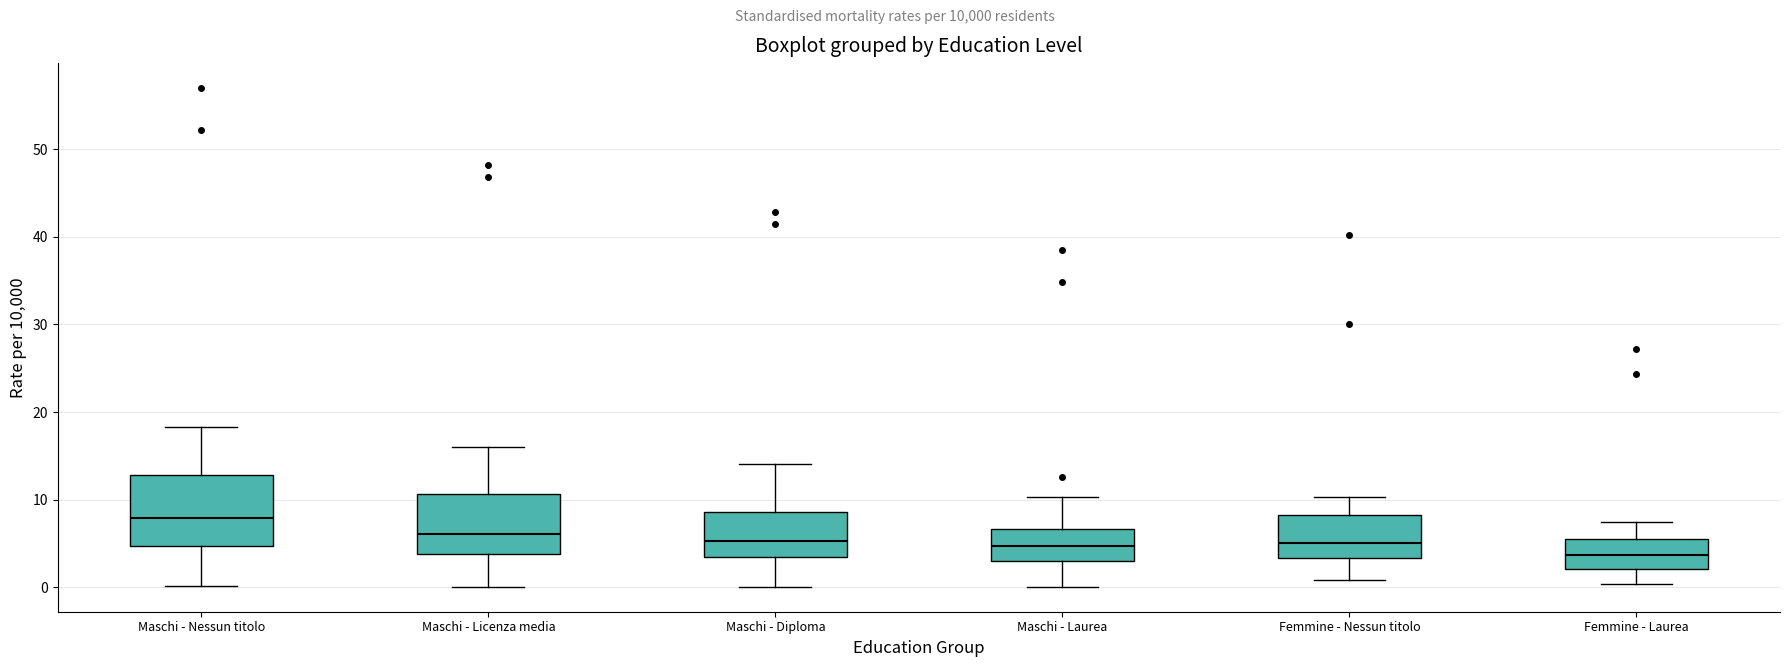

Where is the upper edge of the box for Maschi - Nessun titolo on the y-axis? The values are not printed on the chart, so give them approximately, as read against the axis.

13